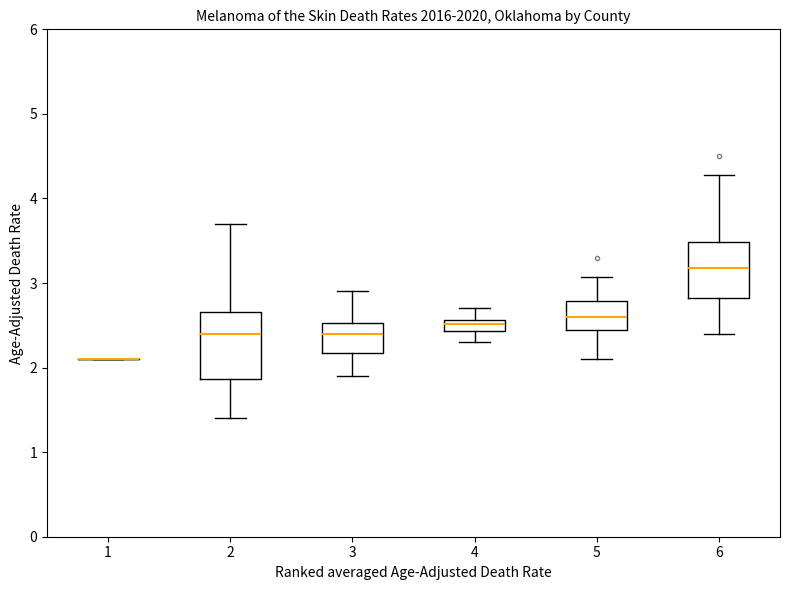

Comparing the boxes themselves (not the whiskers), which one is the tallest?

2